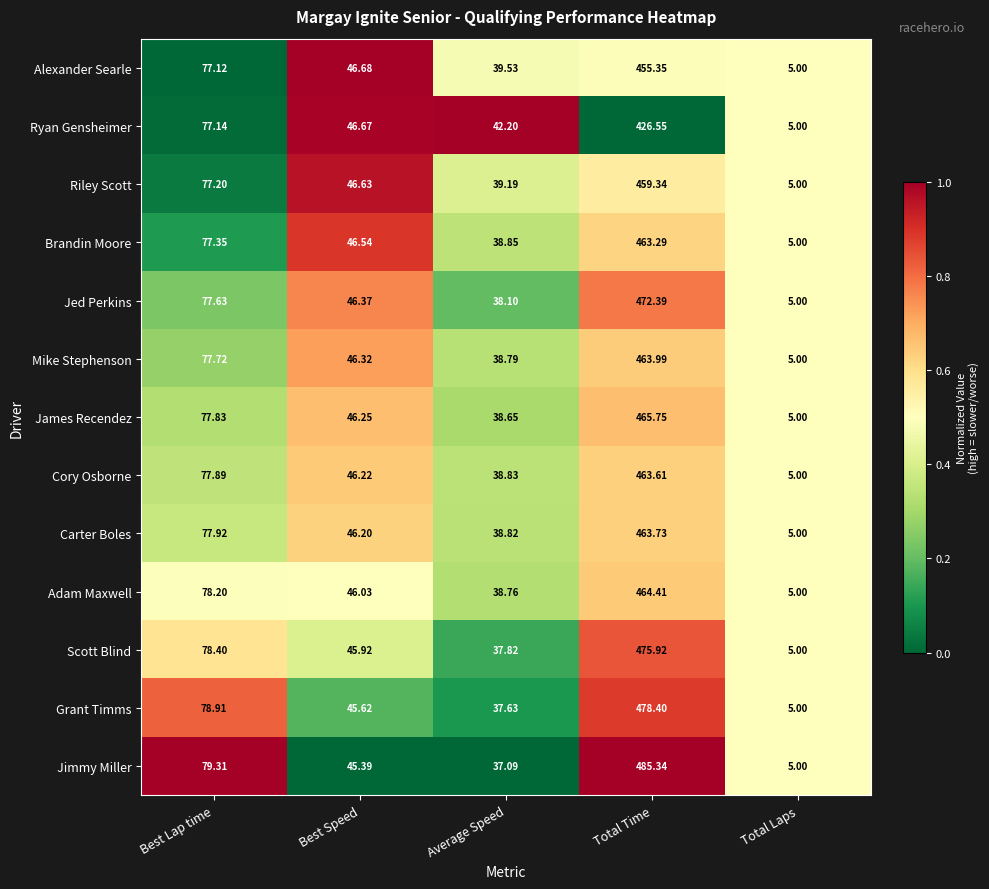

Count the number of categories in the chart.

5